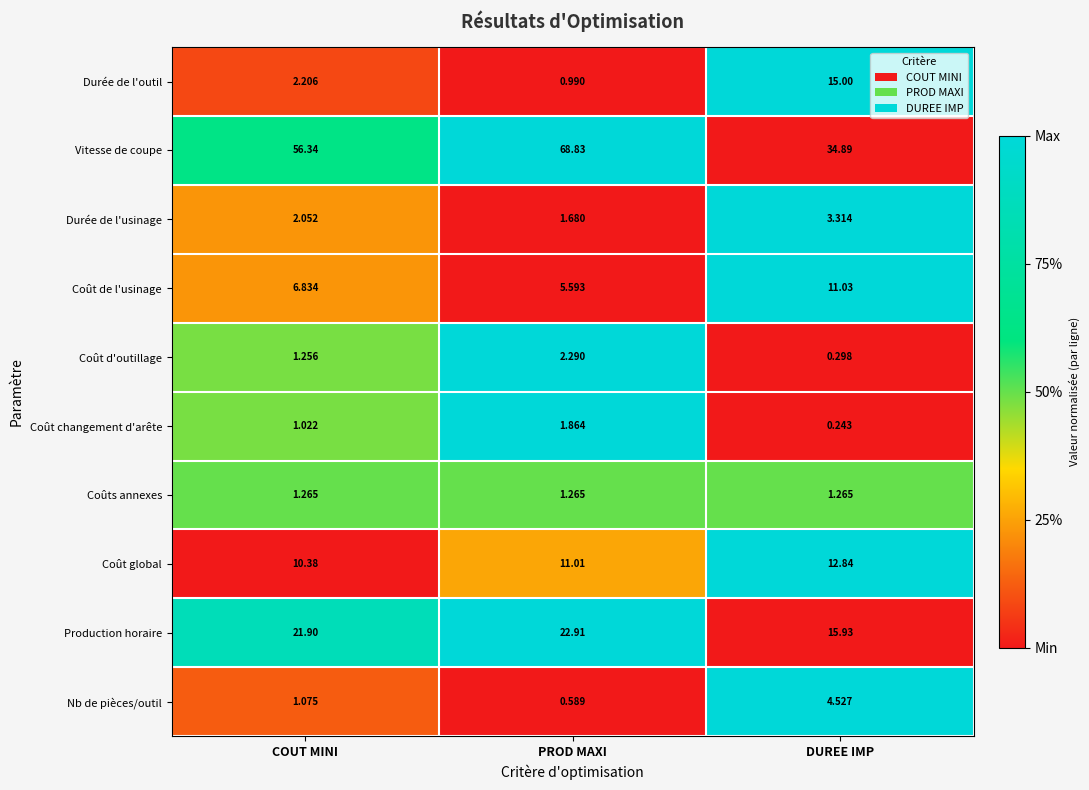

Which series has the largest range (max minus min)?

Vitesse de coupe